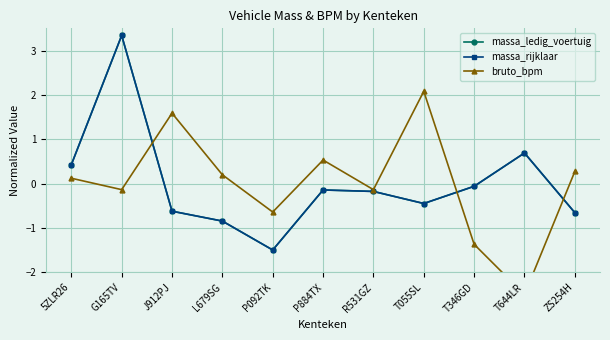

True or false: massa_rijklaar has a value of -0.2 at P884TX.

False